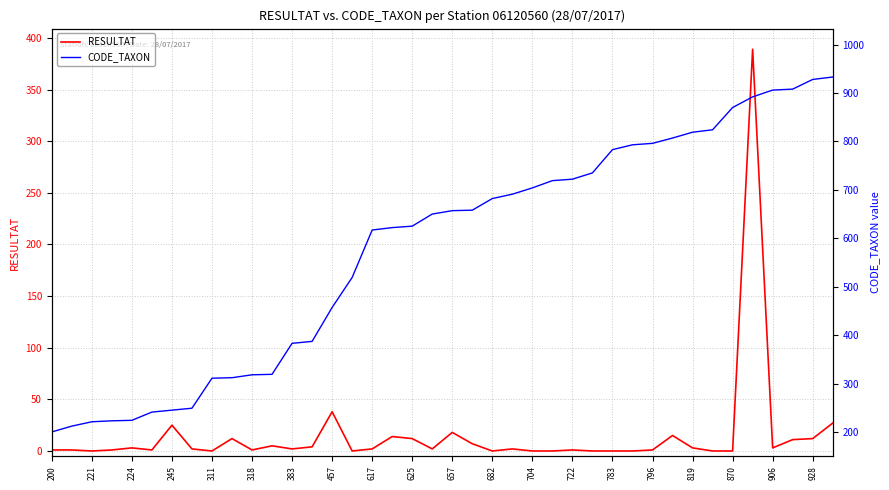

At how many categories does at least one series exceed 841?

6